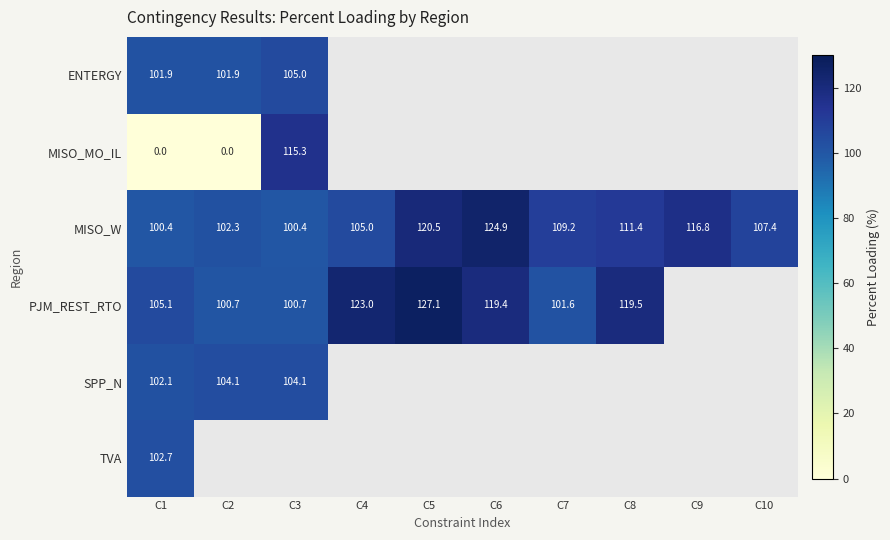

Is the value of MISO_MO_IL at C3 greater than the value of MISO_W at C4?

Yes